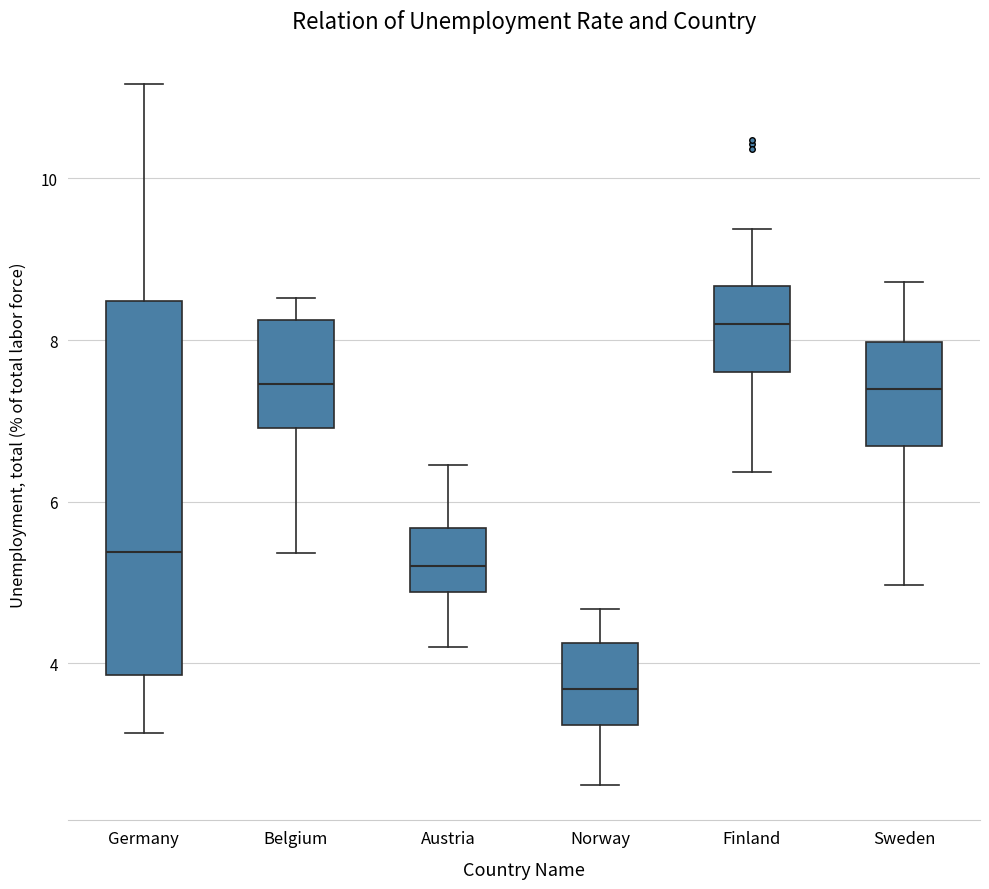

Which box is the tallest, from its lower edge to its upper edge?

Germany